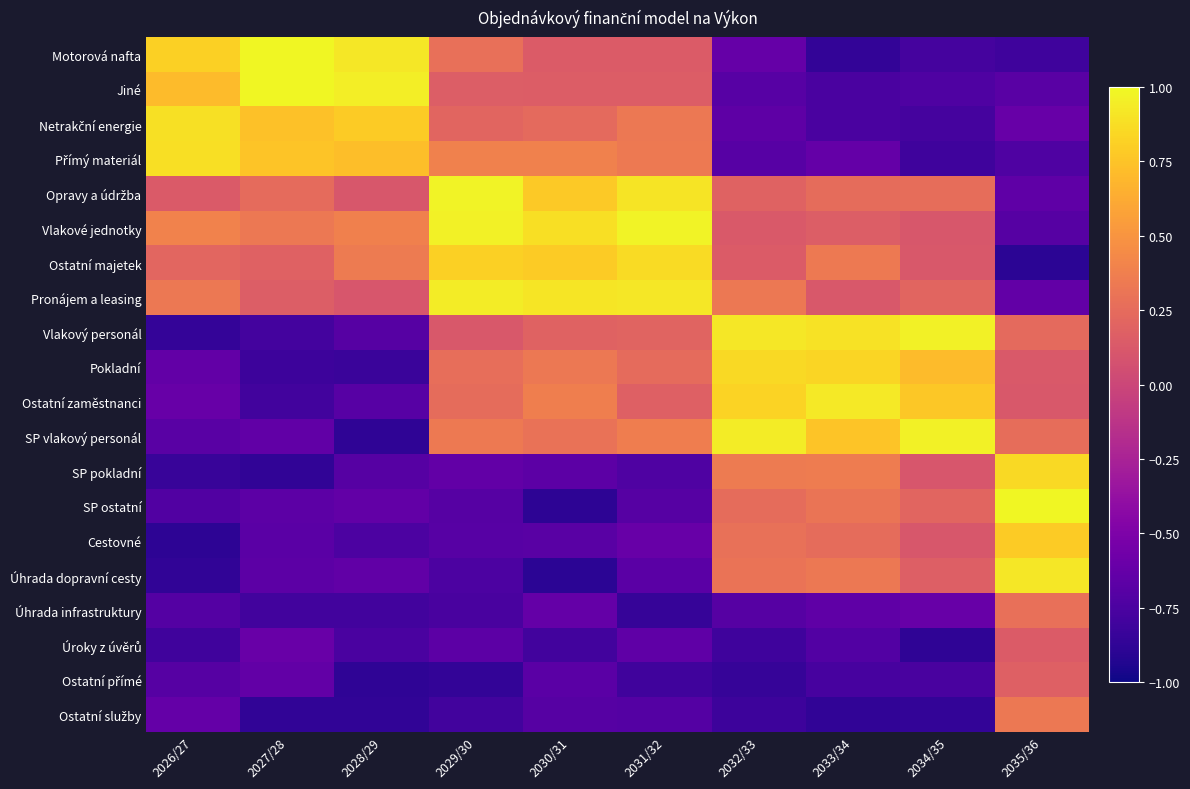

At 2029/30, list the series in order from smallest to largest.

Ostatní přímé, Ostatní služby, Úhrada infrastruktury, Úhrada dopravní cesty, SP ostatní, Cestovné, Úroky z úvěrů, SP pokladní, Vlakový personál, Jiné, Netrakční energie, Ostatní zaměstnanci, Pokladní, Motorová nafta, SP vlakový personál, Přímý materiál, Ostatní majetek, Pronájem a leasing, Vlakové jednotky, Opravy a údržba